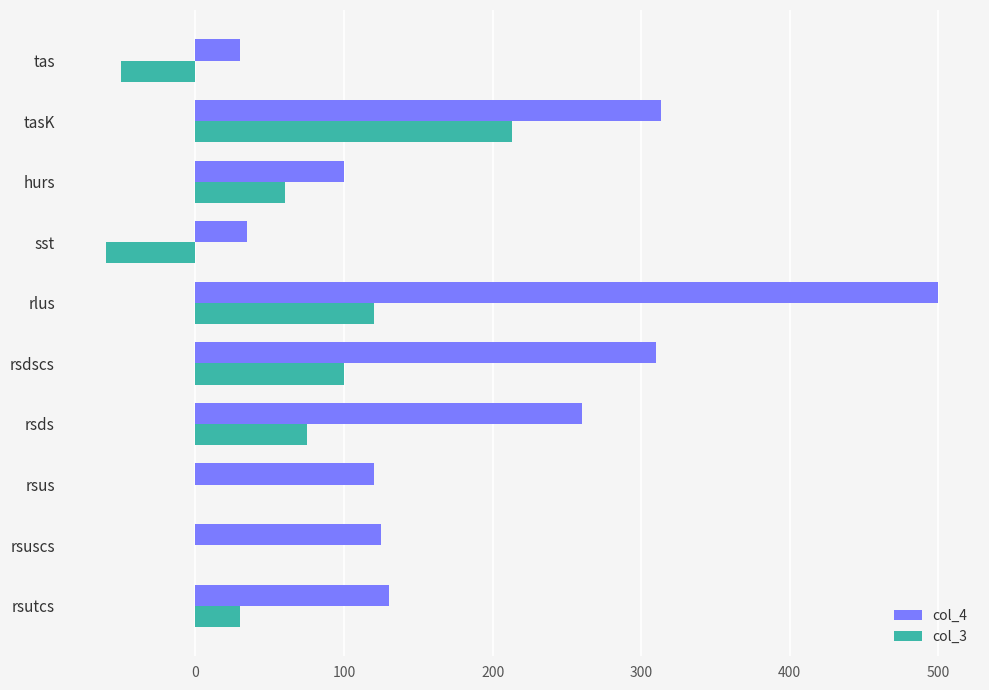

What is the greatest value displayed?

500